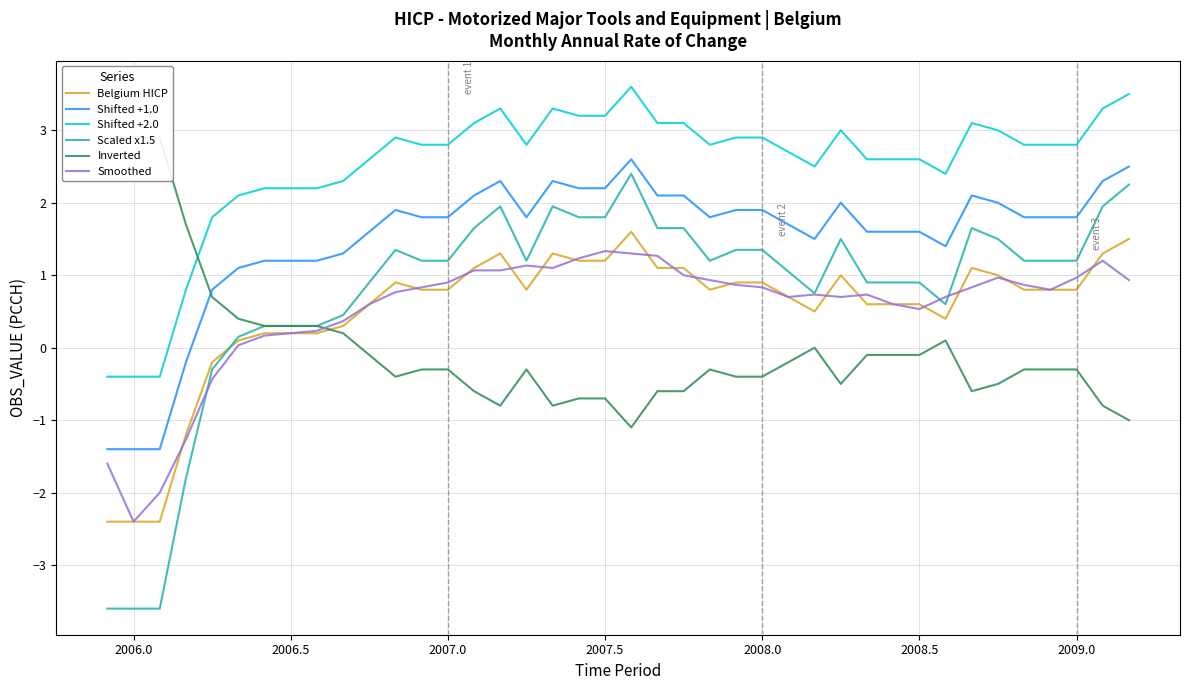

True or false: Scaled x1.5 and Shifted +2.0 cross at least once.

False